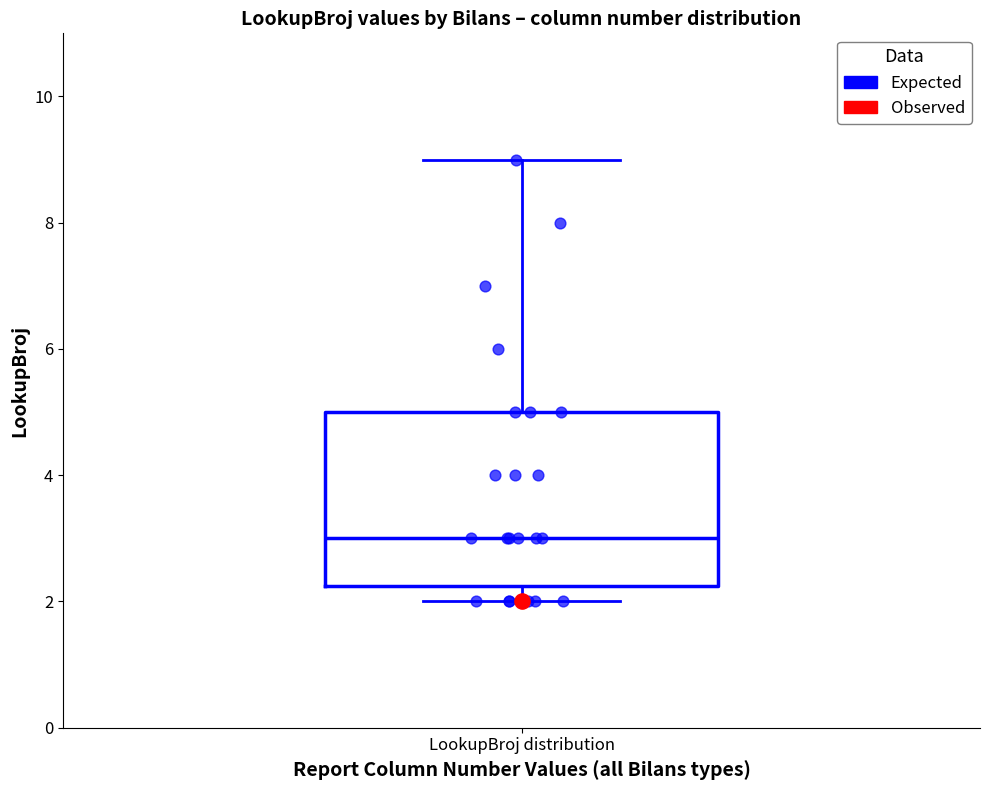

Read this box plot against the y-axis: the position of the median line, the range covered by the box, and the ends of both whiskers. The values are not printed on the chart, so give them approximately, as read against the axis.

median 3.0, box 2.2 to 5.0, whiskers 2.0 to 9.0